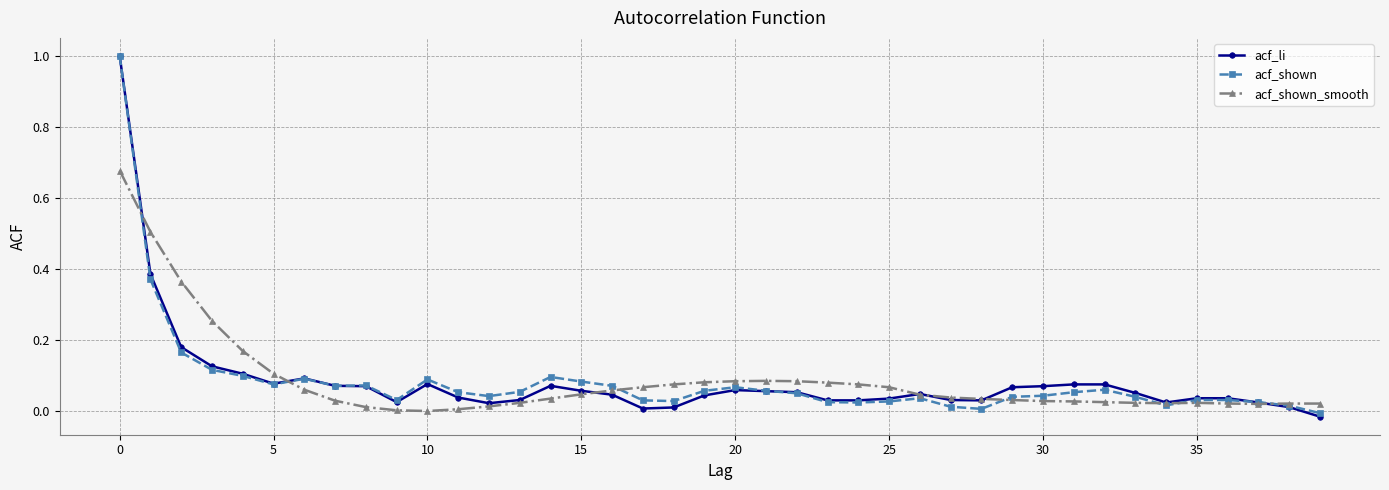

At how many categories does at least one series exceed 0?

40